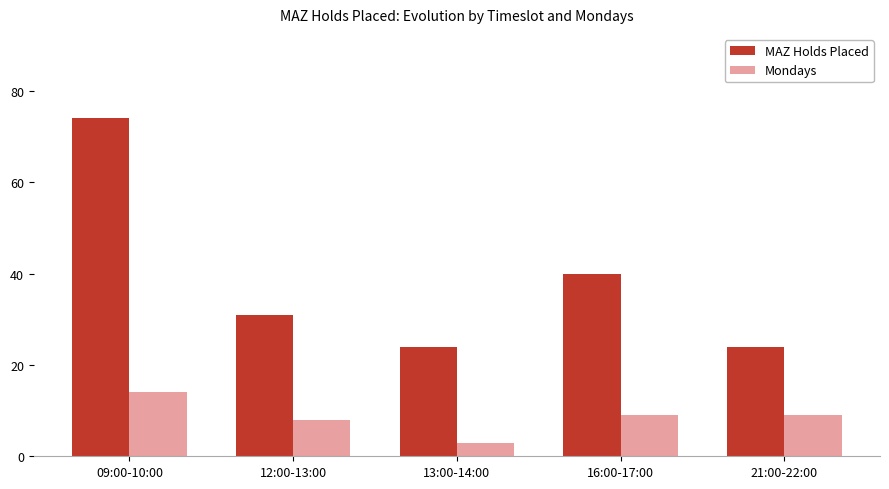

At which category does the chart reach its minimum across all series?

13:00-14:00